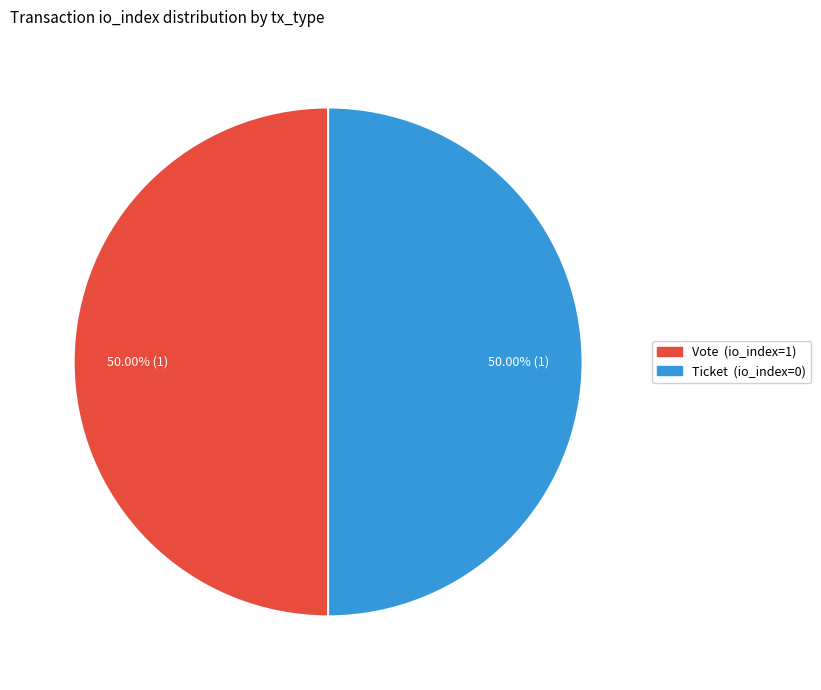

Is it true that Vote (io_index=1) is 86% of the pie?

False